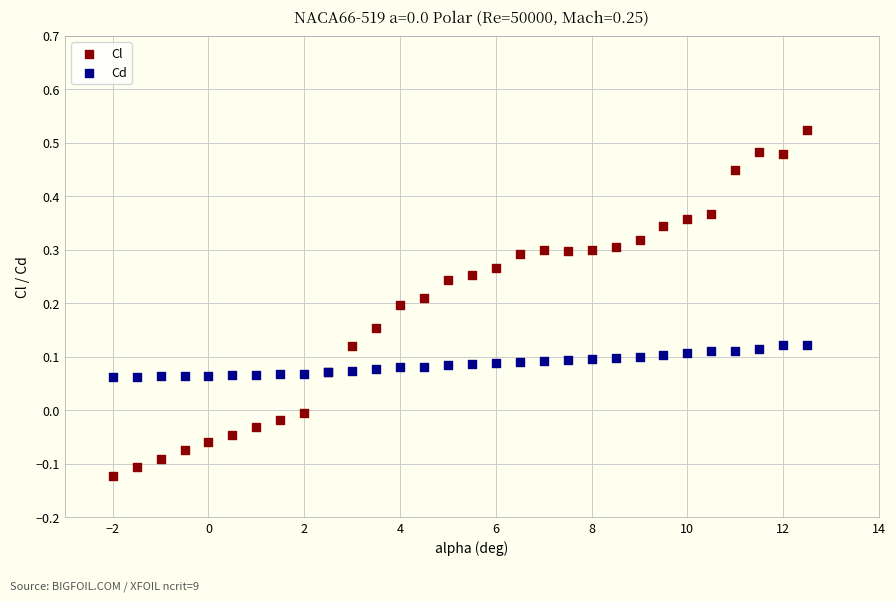

Which series contains the lowest Y value?

Cl